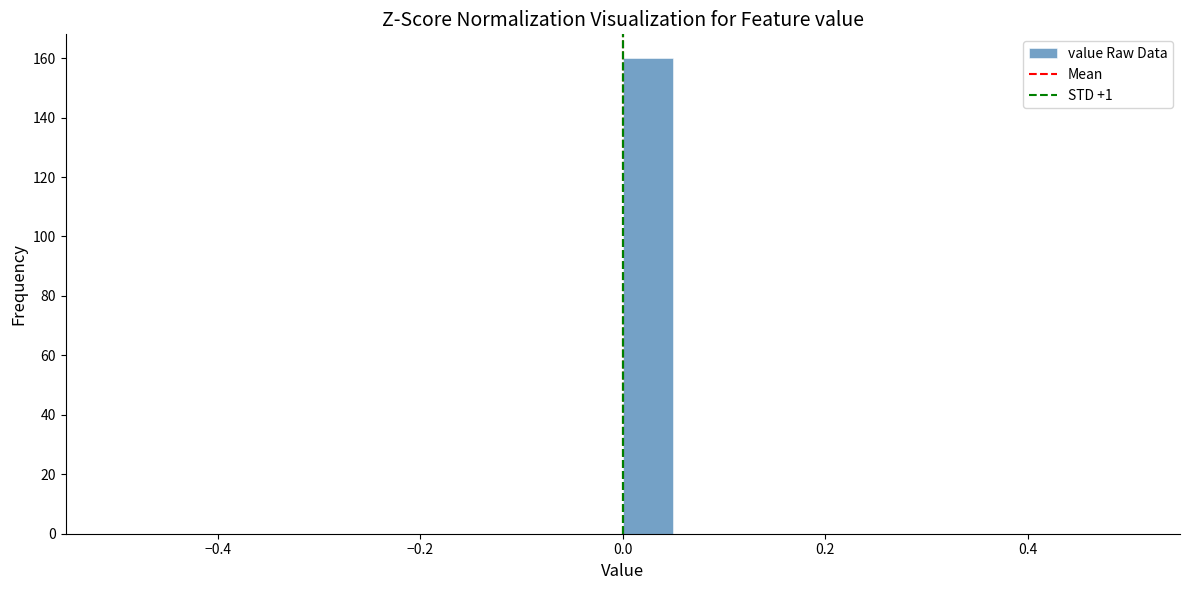

Around what value on the x-axis is the tallest bar? Give the approximate position of its centre, as read against the axis.

0.02